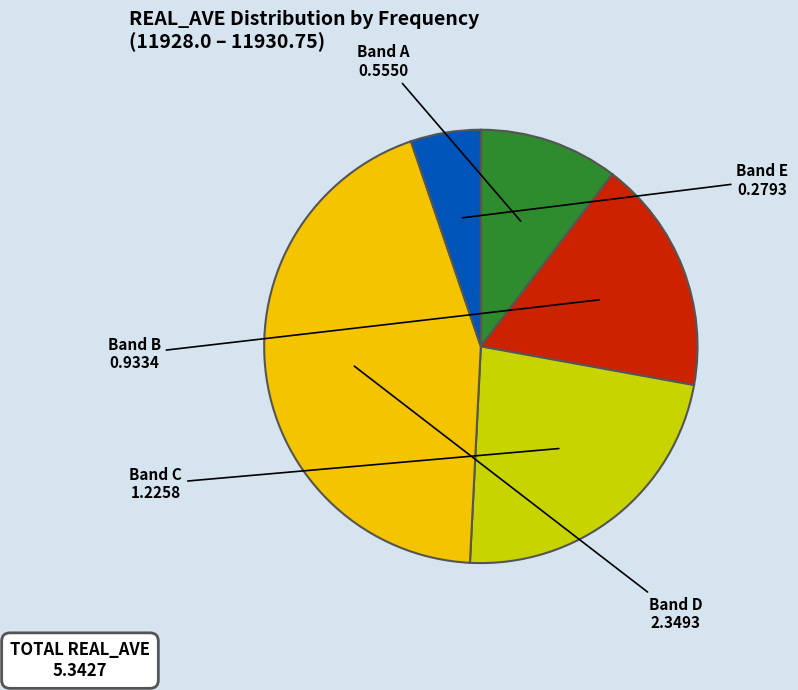

Rank the categories by value from highest to lowest.

Band D, Band C, Band B, Band A, Band E